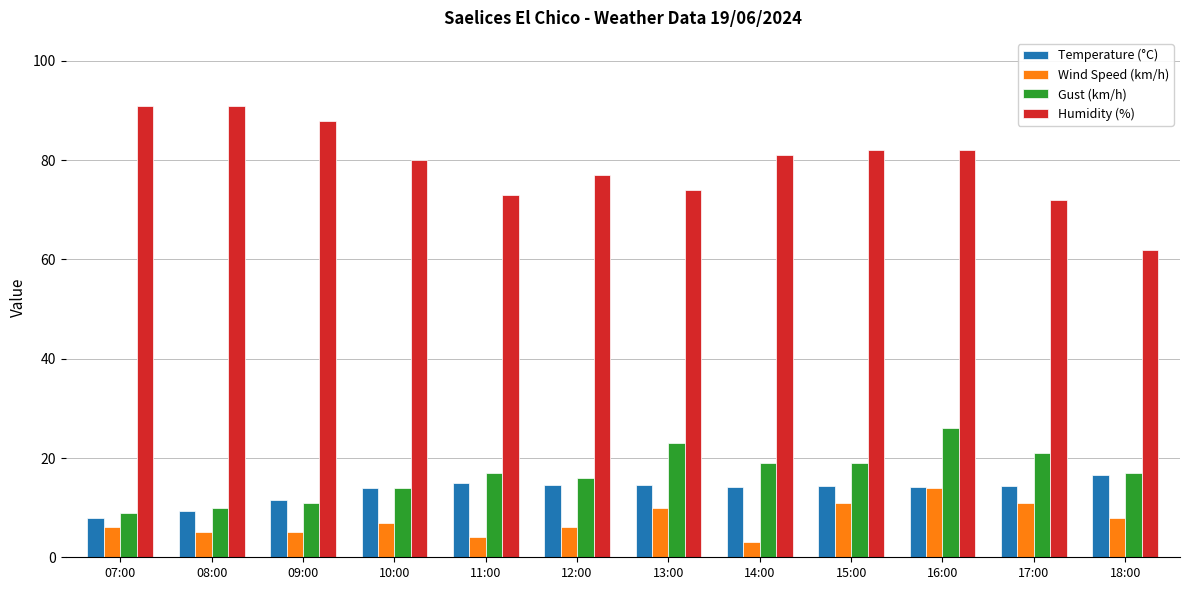

How many series are shown in this chart?

4